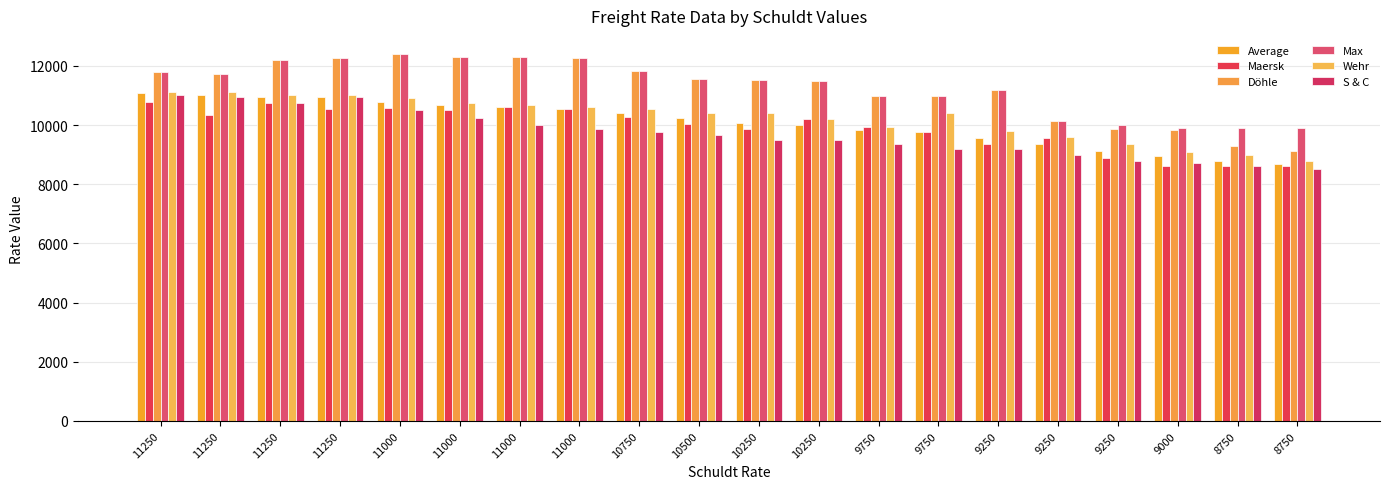

Between 10250 and 9250, which series saw the biggest shift?

Wehr